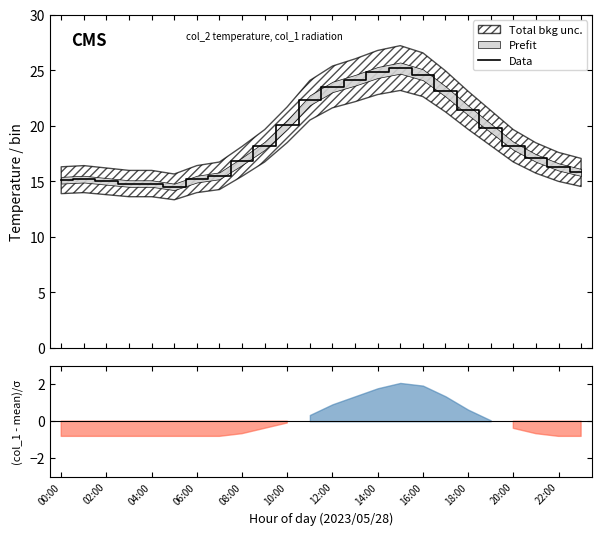

What is the difference between the values at 16:00 and 14:00?

0.2